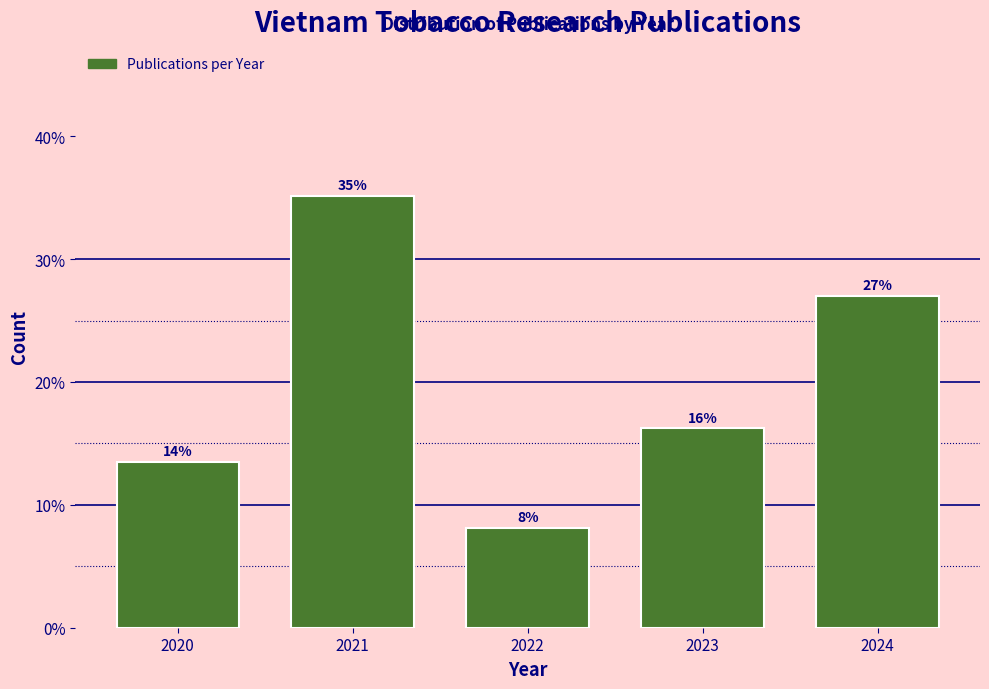

How many bars are there in total?

5